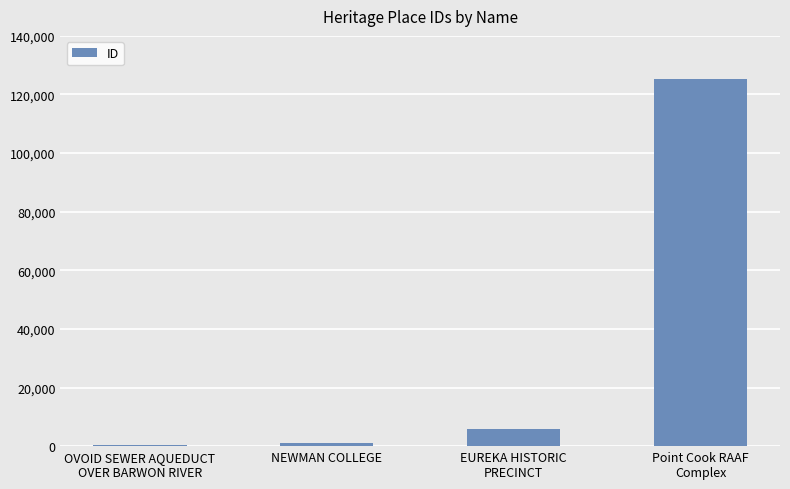

How many bars are there in total?

4